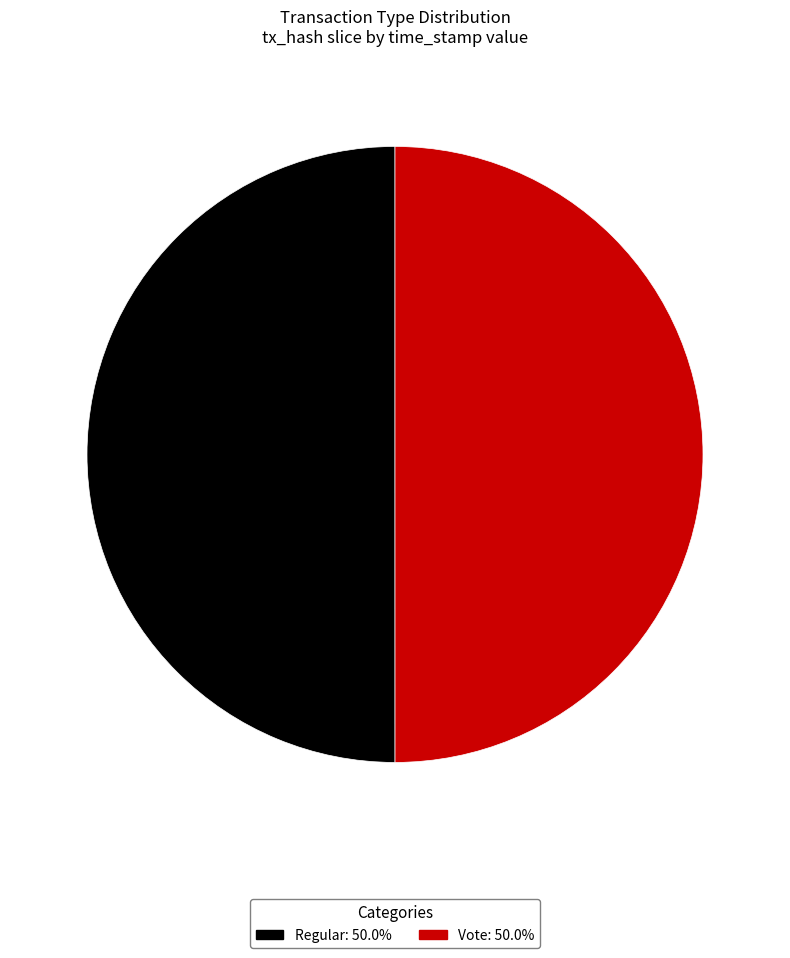

Do Vote: 50.0% and Regular: 50.0% together represent more than half of the pie?

Yes